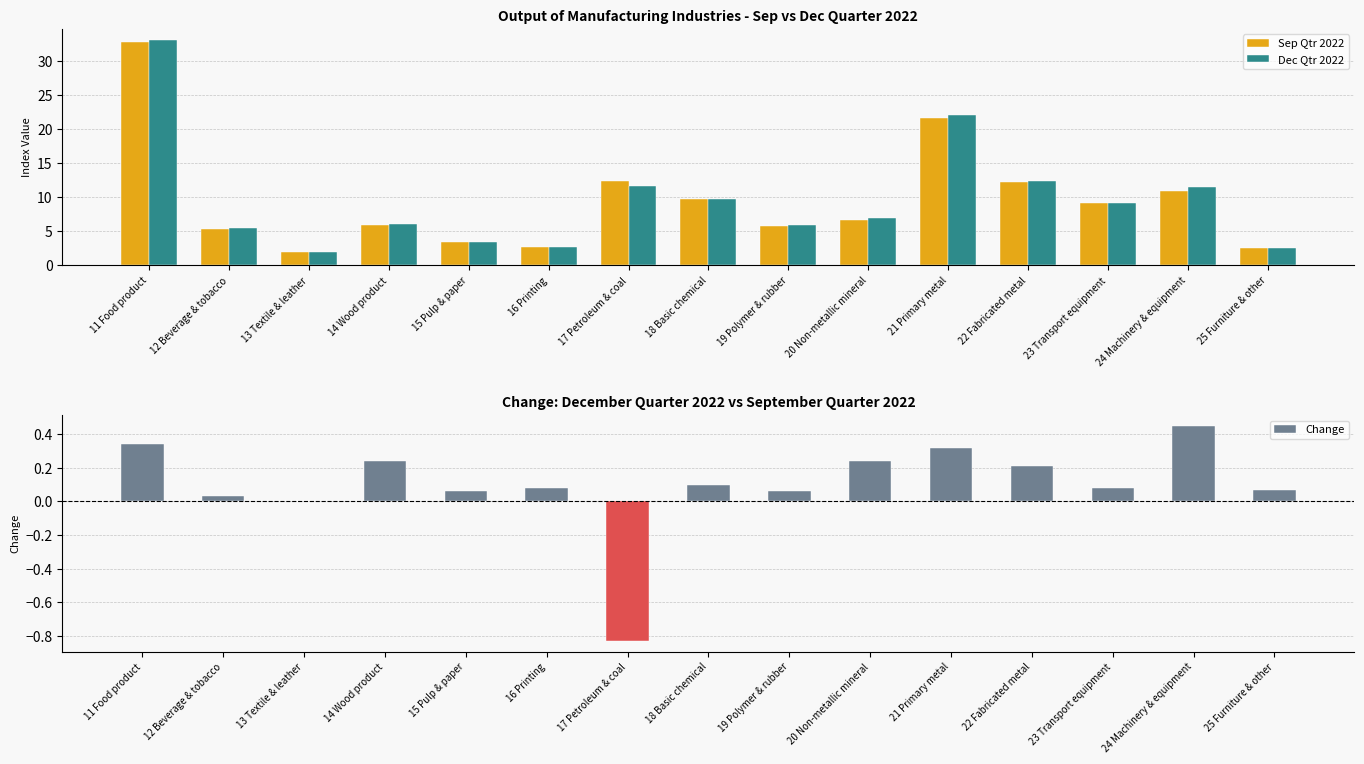

What is the maximum value for Dec Qtr 2022?

33.1